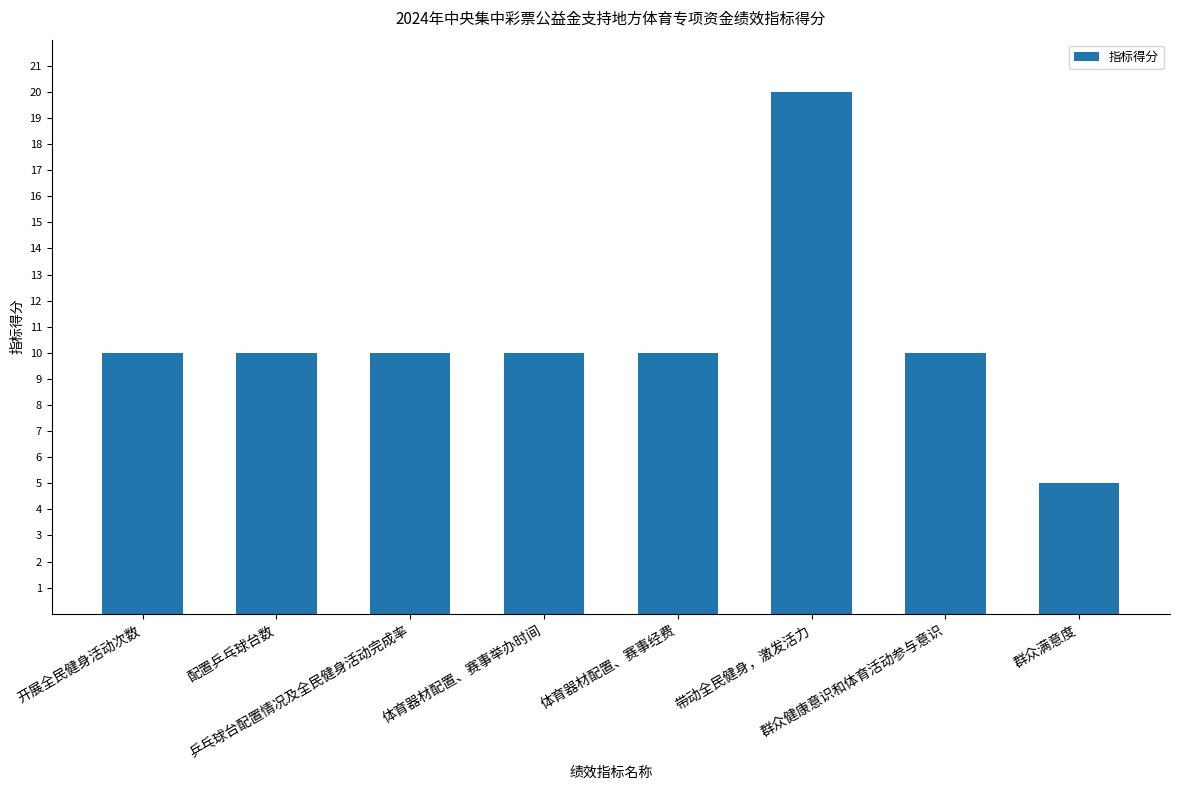

Reading left to right, extract all data points from this chart.

10	10	10	10	10	20	10	5